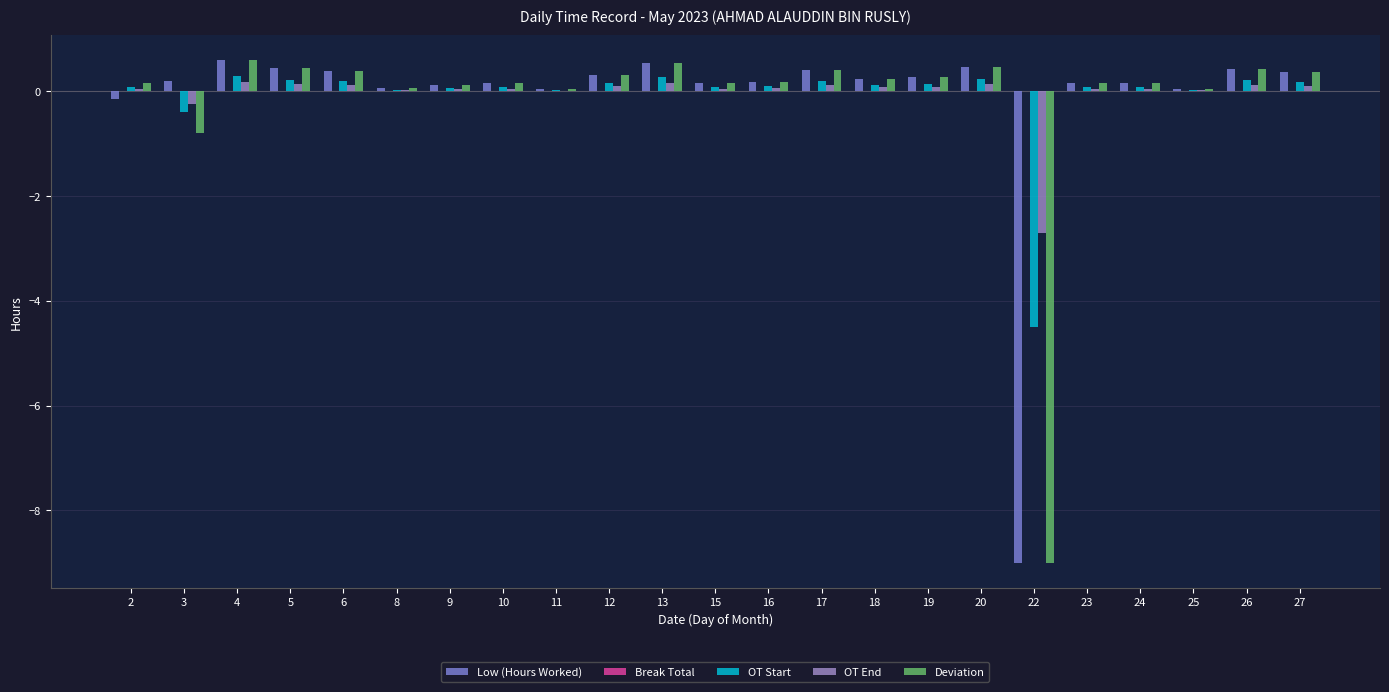

Which has a higher value, 4 or 5?

4